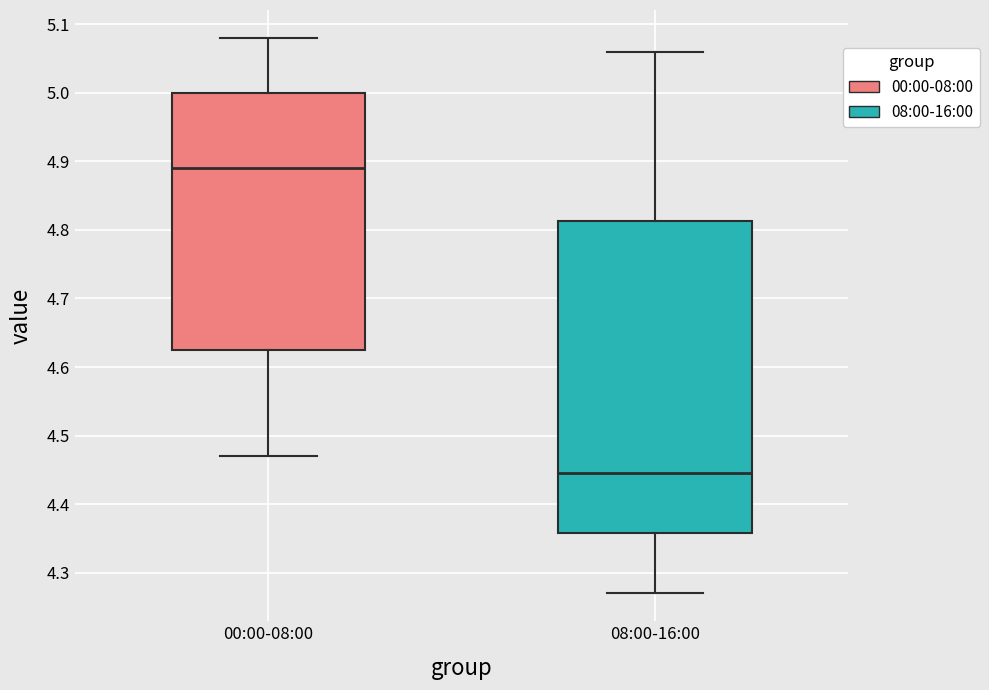

Reading left to right, transcribe this box plot: for each box, give where its median line is, the range the box spans, and where its two whiskers end, as read against the y-axis. The values are not printed on the chart, so give them approximately, as read against the axis.

00:00-08:00: median 4.89, box 4.63 to 5.00, whiskers 4.47 to 5.08
08:00-16:00: median 4.45, box 4.36 to 4.81, whiskers 4.27 to 5.06